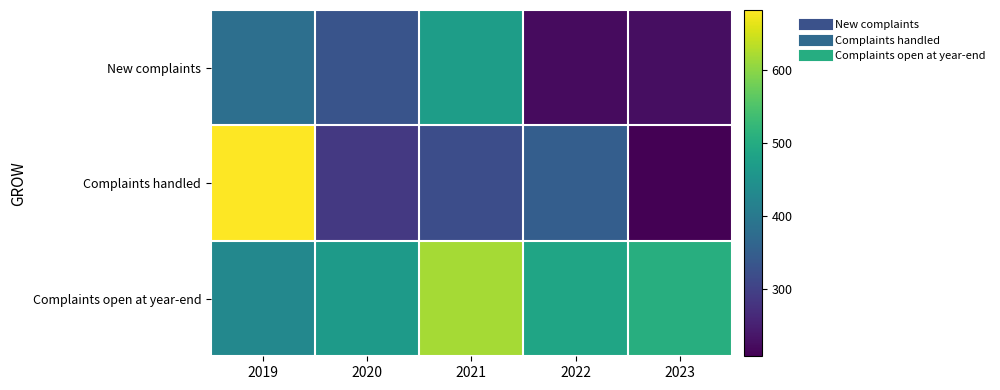

What is the smallest value displayed?

208